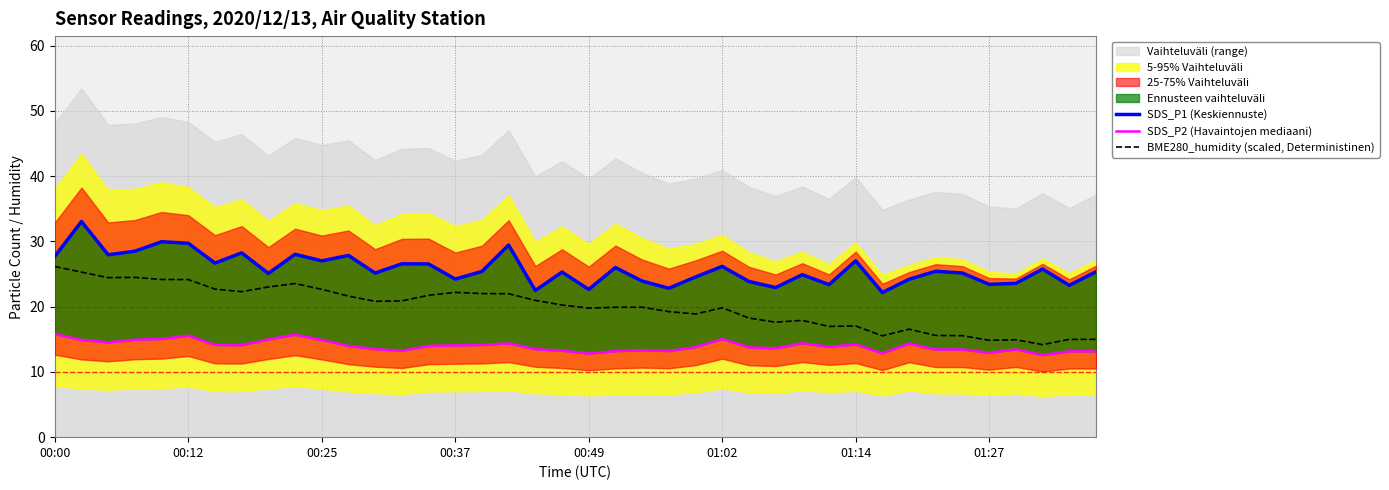

Count the number of categories in the chart.

40